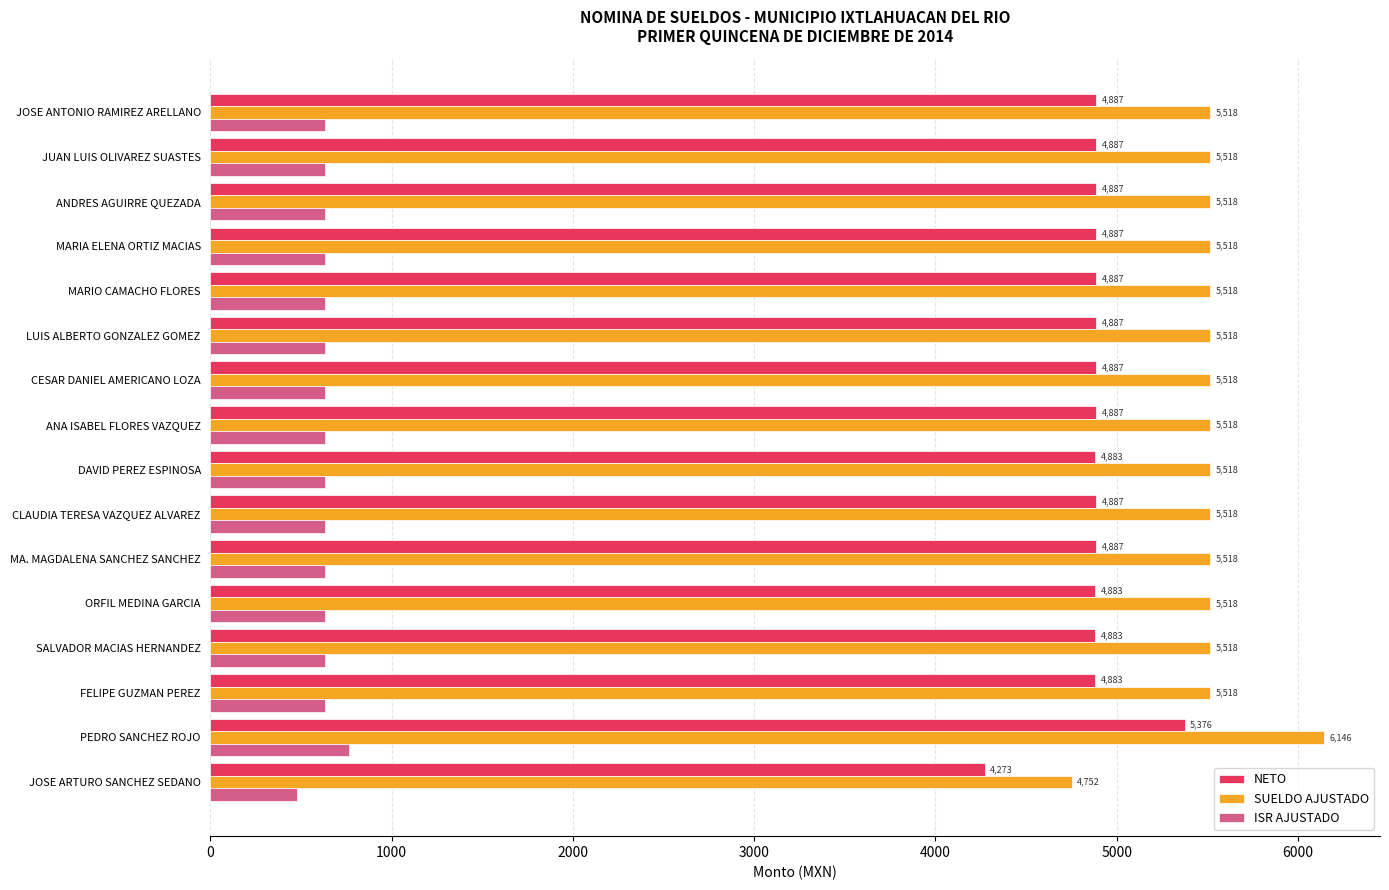

What is the smallest value displayed?

479.3